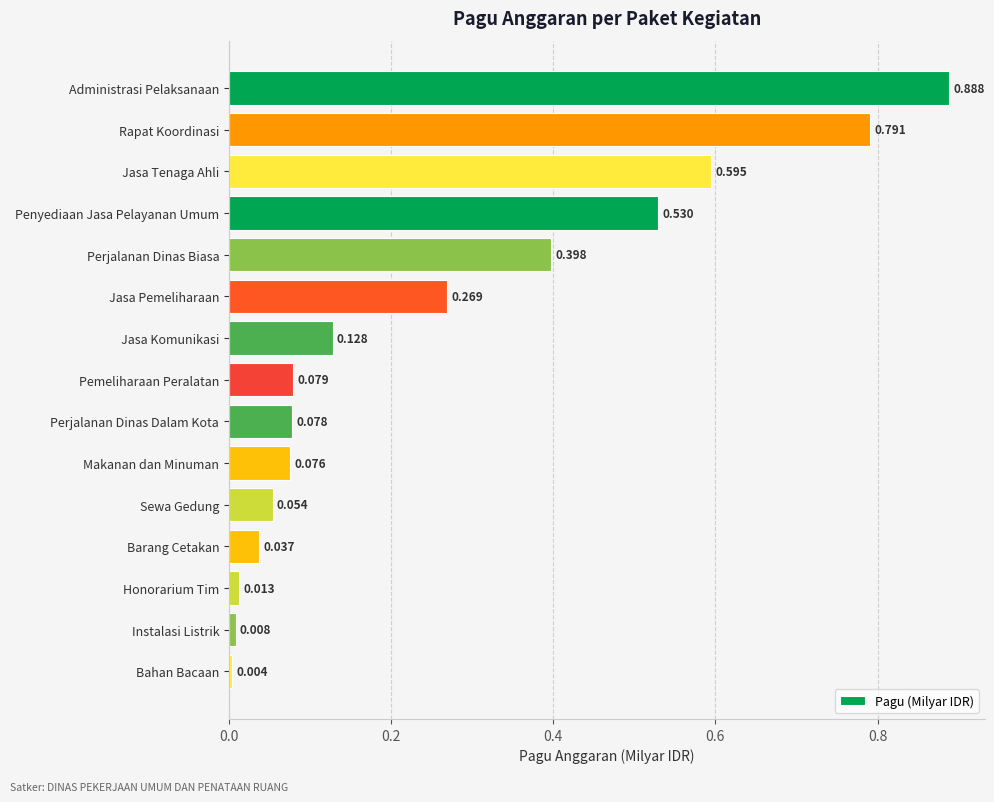

How many bars are there in total?

15